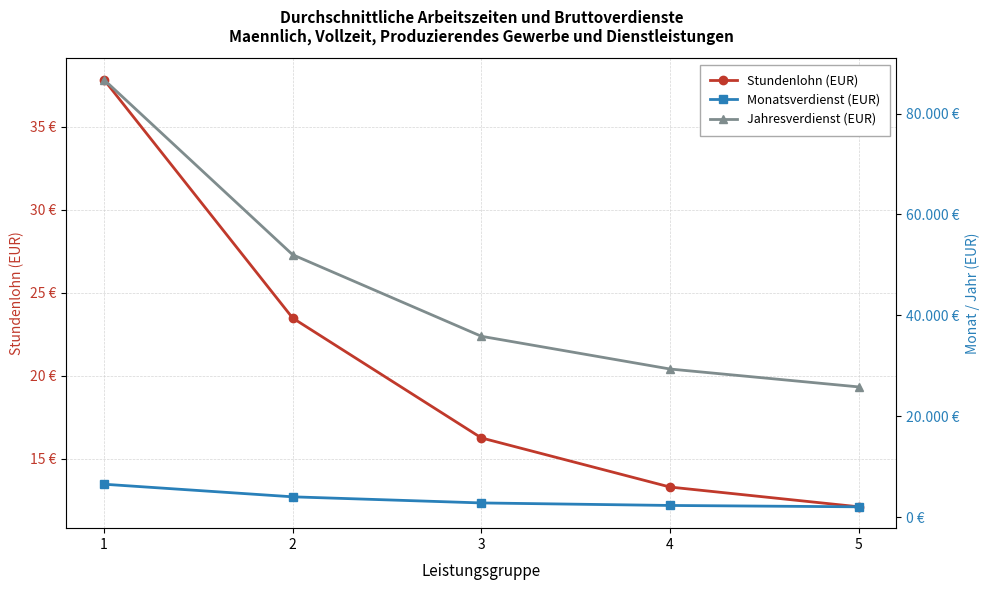

Is the value of Monatsverdienst (EUR) at 3 greater than the value of Jahresverdienst (EUR) at 4?

No